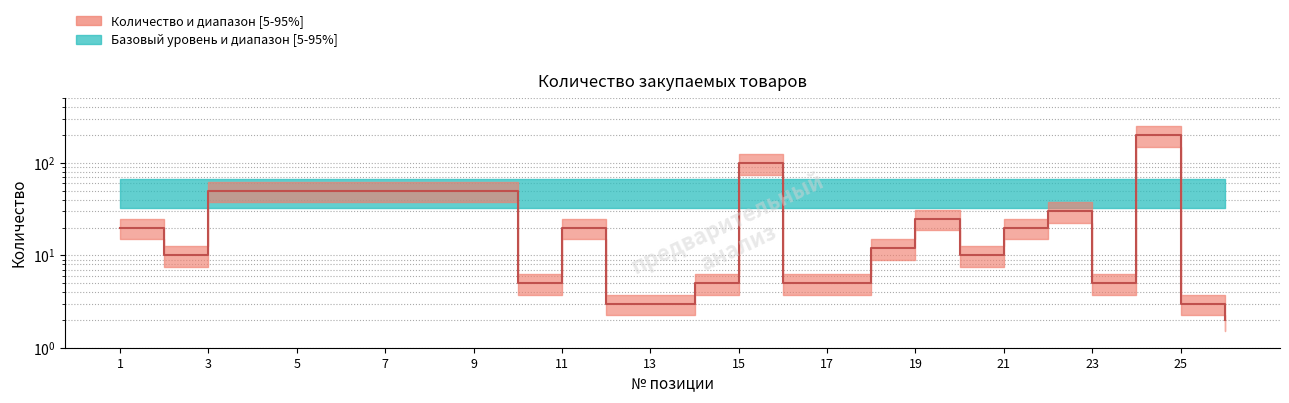

At which category does the data reach its first local peak?

11